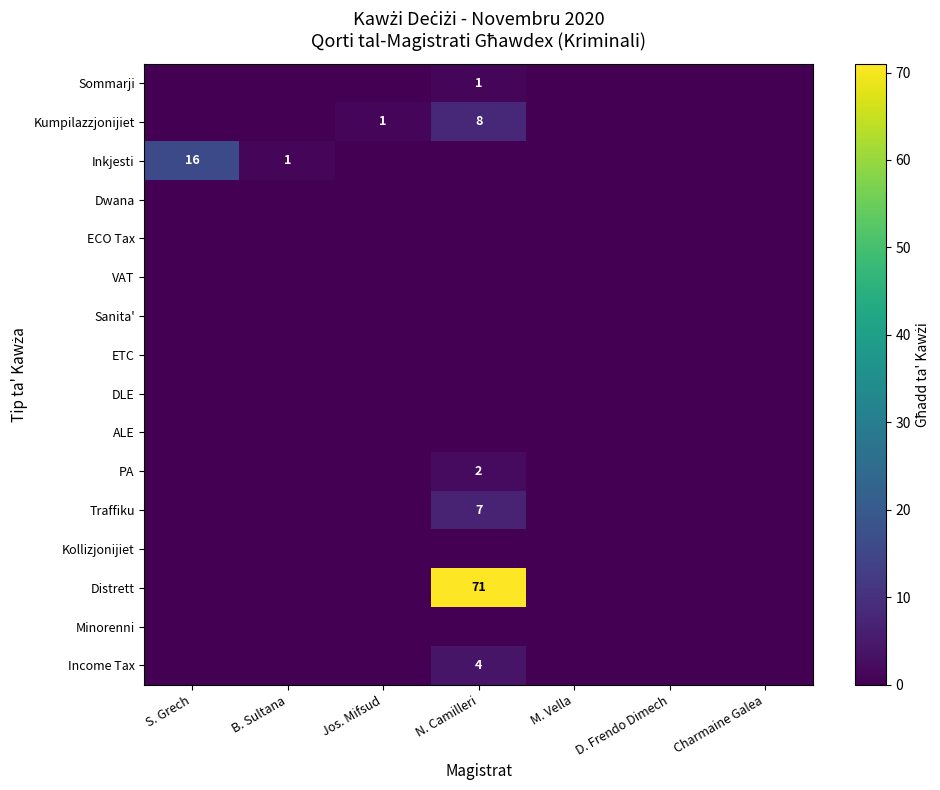

Between Charmaine Galea and M. Vella, which is larger?

Charmaine Galea